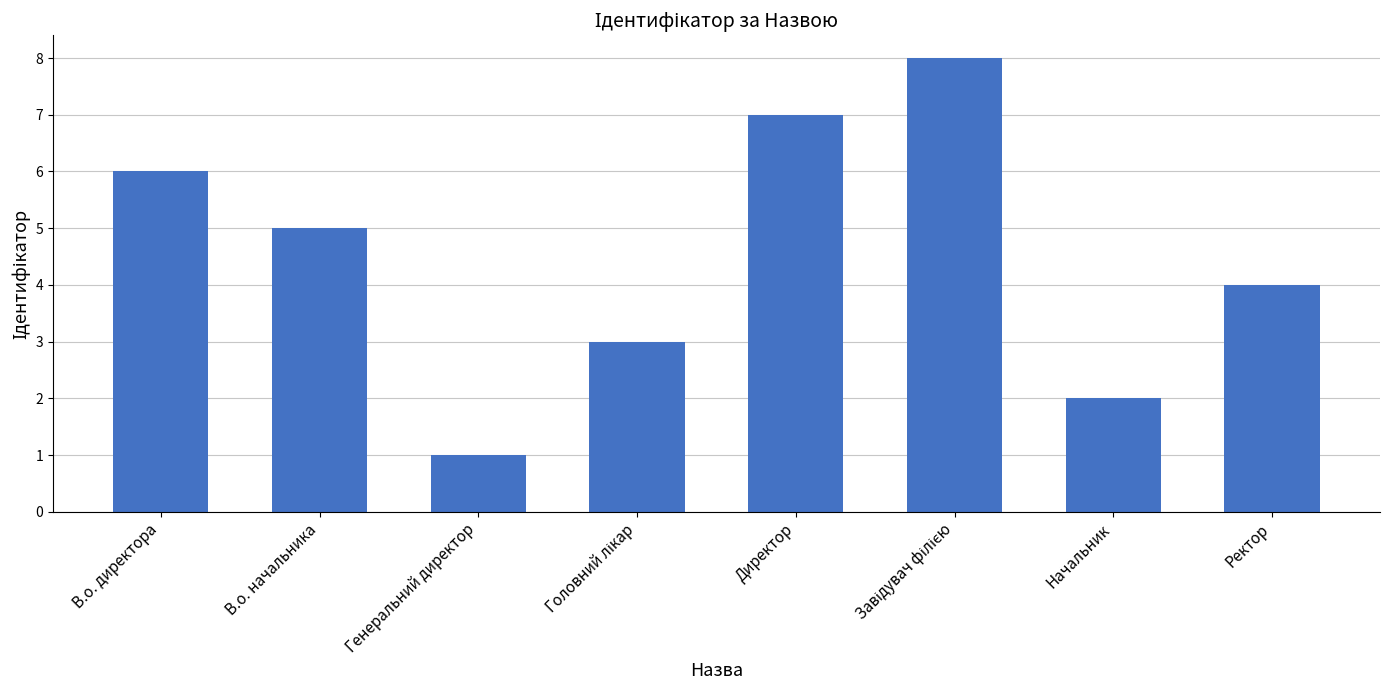

Reading left to right, extract all data points from this chart.

6	5	1	3	7	8	2	4